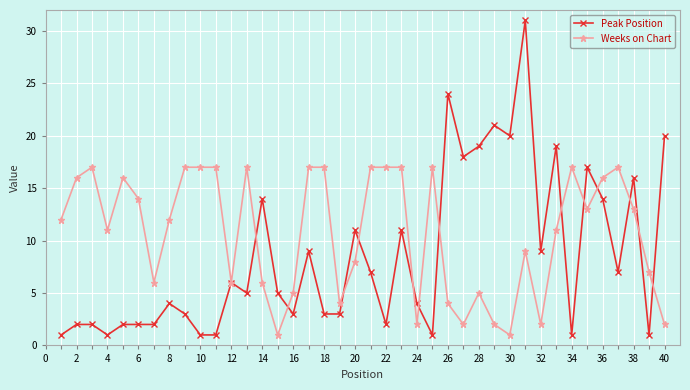

What are all the series names shown in the legend?

Peak Position, Weeks on Chart